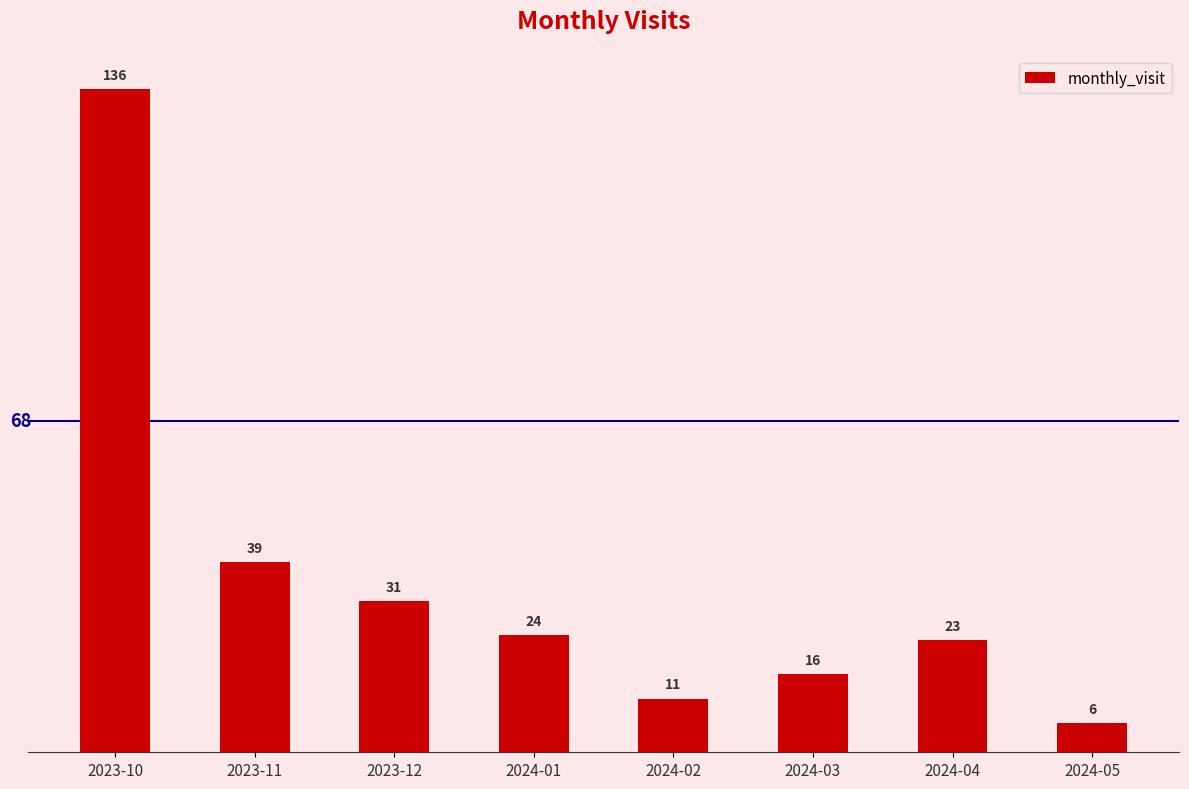

What is the average value?

36